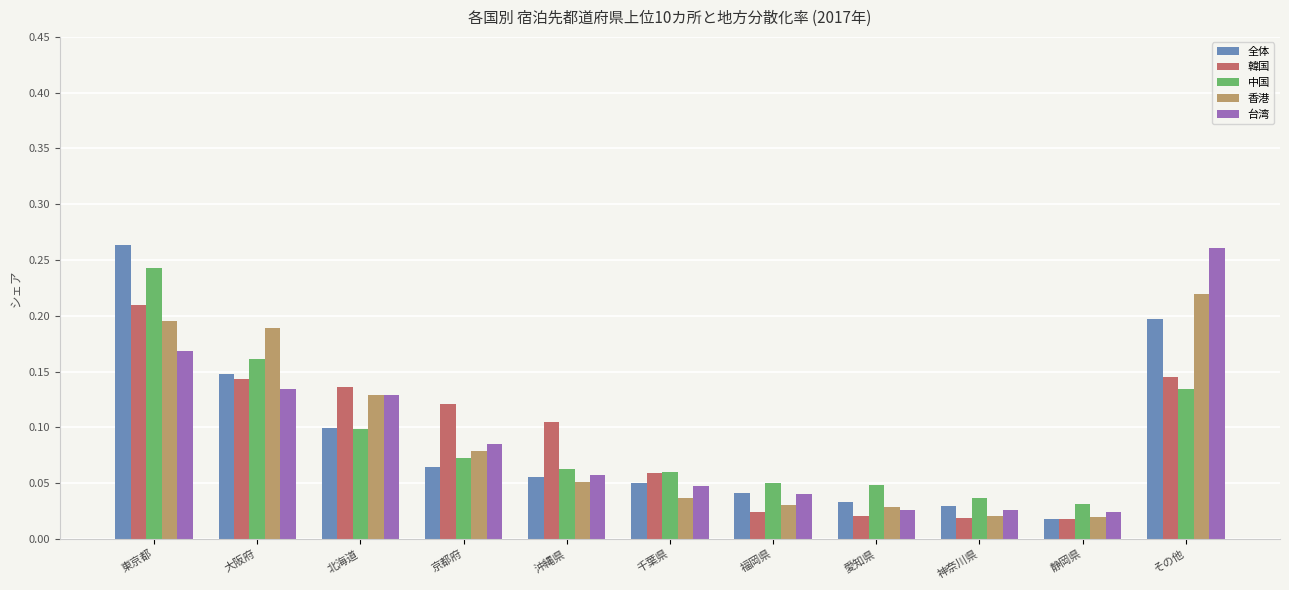

Where is 全体 nearest to the value 0?

静岡県